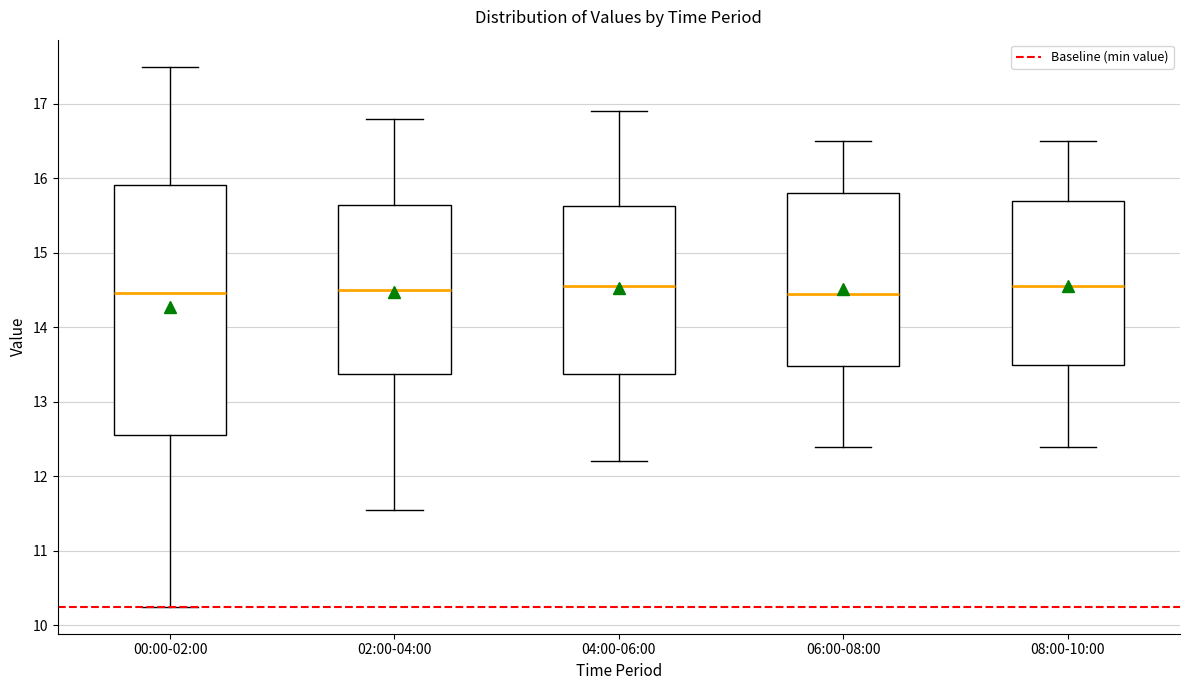

Which box is the tallest, from its lower edge to its upper edge?

00:00-02:00